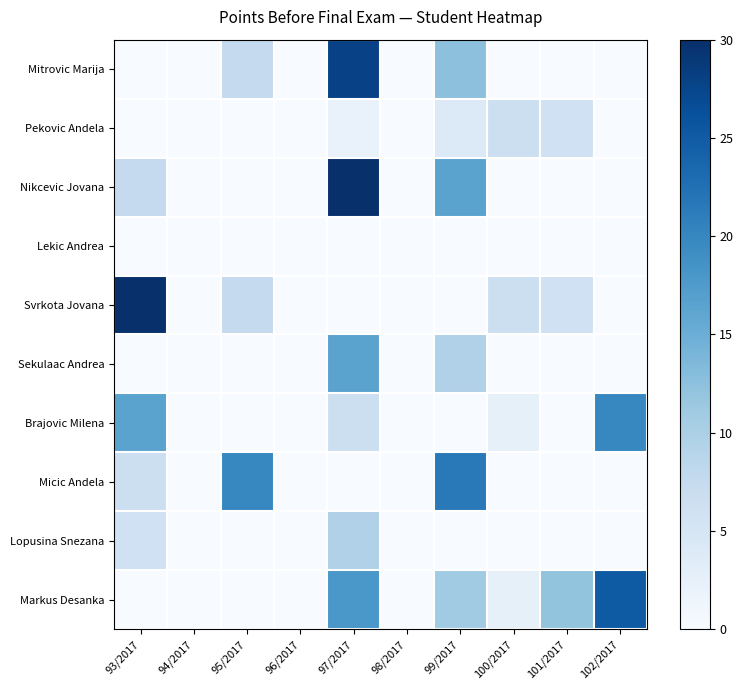

How many distinct data groups are displayed?

10